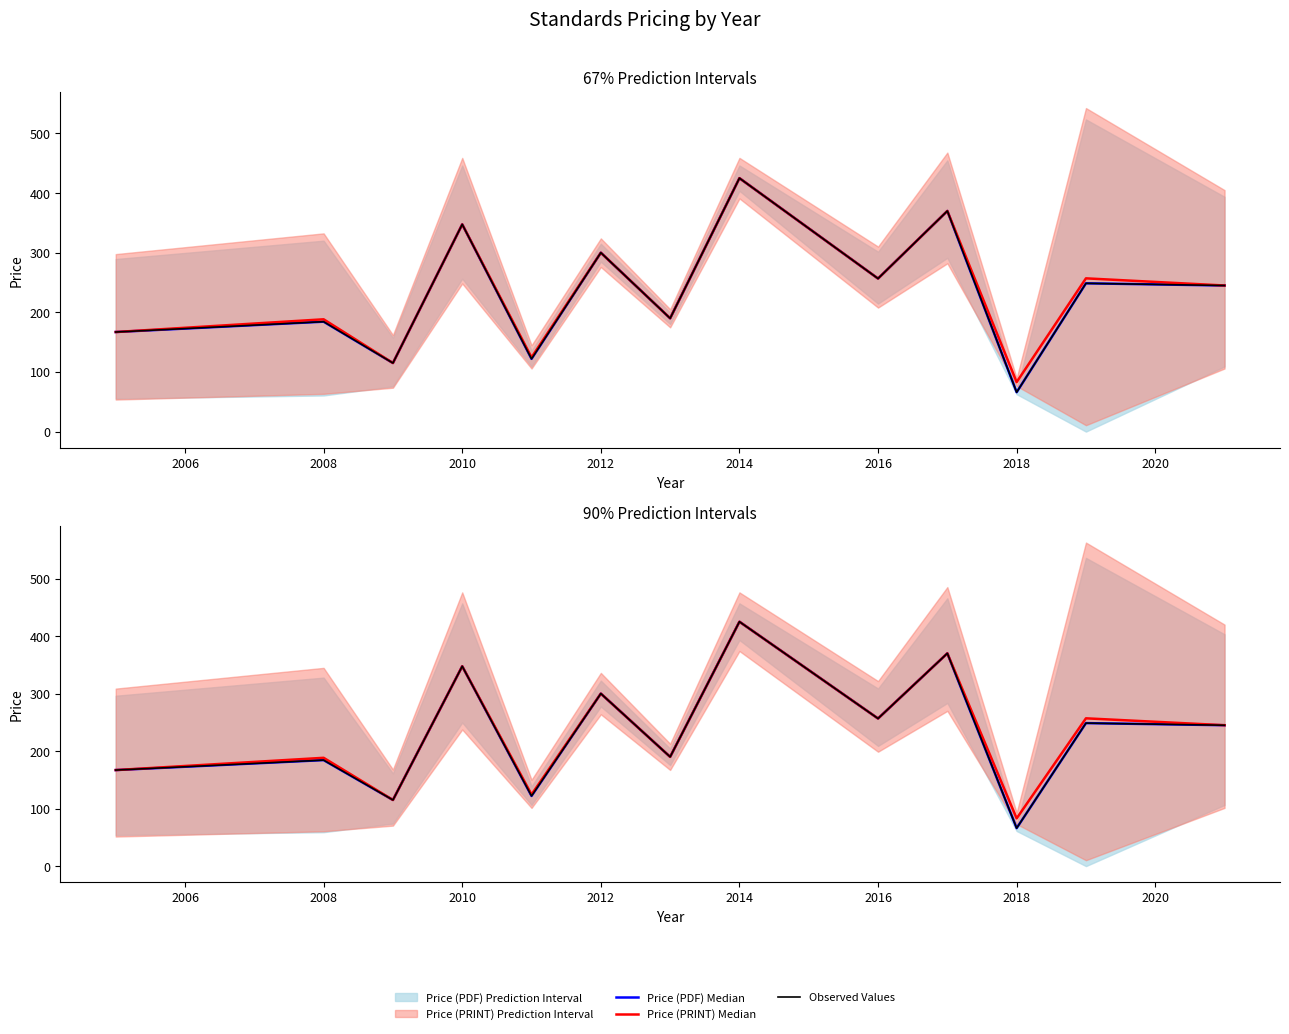

Reading left to right, what are all the values shown in this chart?

Price (PDF) Median: 167.0	184.3	115.0	347.5	122.0	300.0	190.0	425.0	256.7	370.0	66.0	248.7	245.0
Price (PRINT) Median: 167.0	188.3	115.0	347.5	124.5	300.0	190.0	425.0	256.7	370.0	83.0	257.0	245.0
Observed Values: 167.0	184.3	115.0	347.5	122.0	300.0	190.0	425.0	256.7	370.0	66.0	248.7	245.0